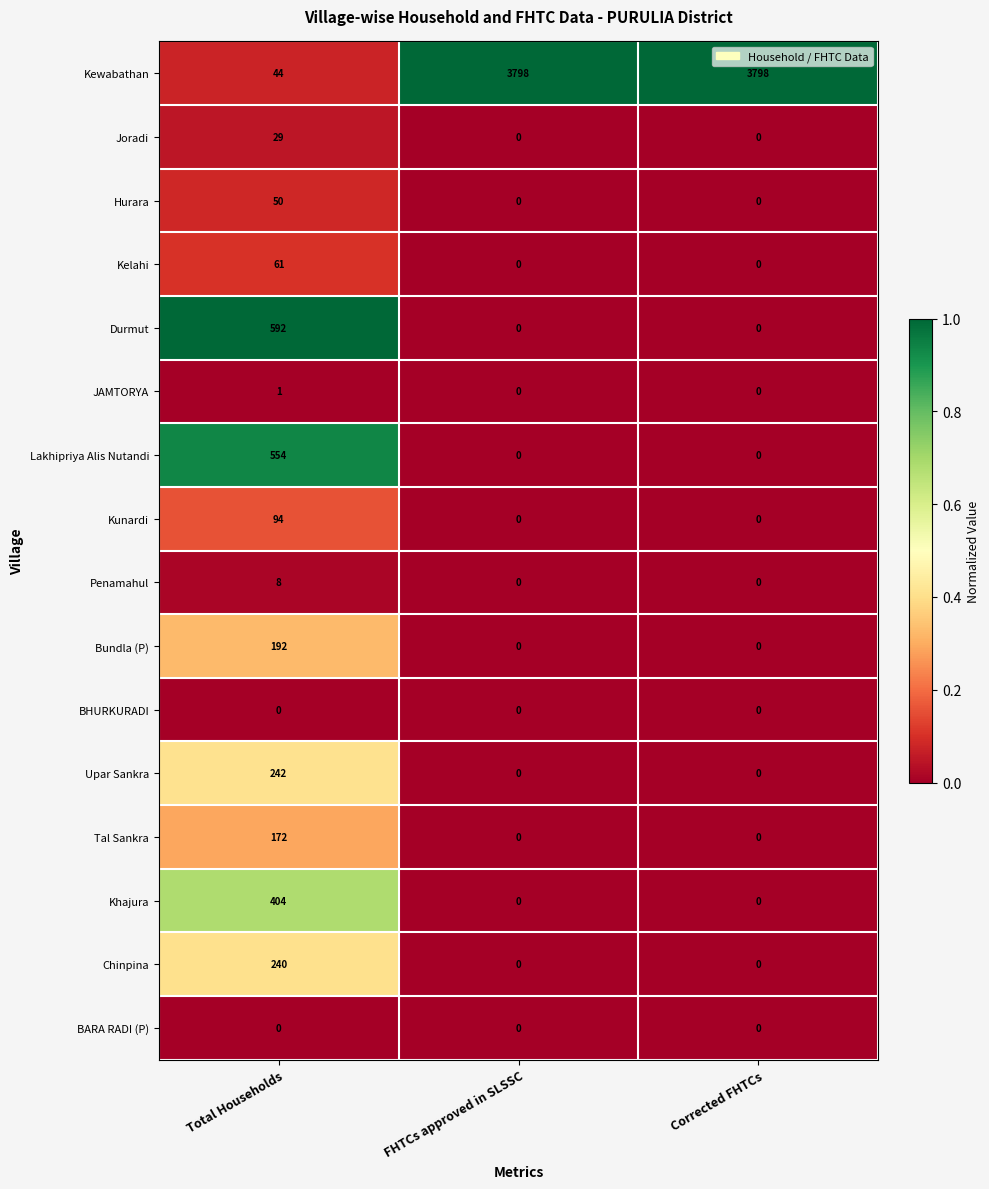

What is the sum of the Chinpina values at FHTCs approved in SLSSC and Total Households?

240